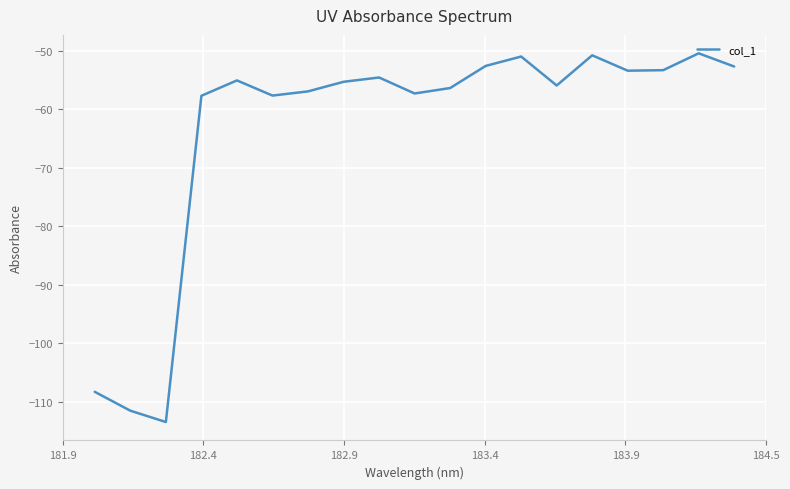

What is the maximum value shown in the chart?

-50.4